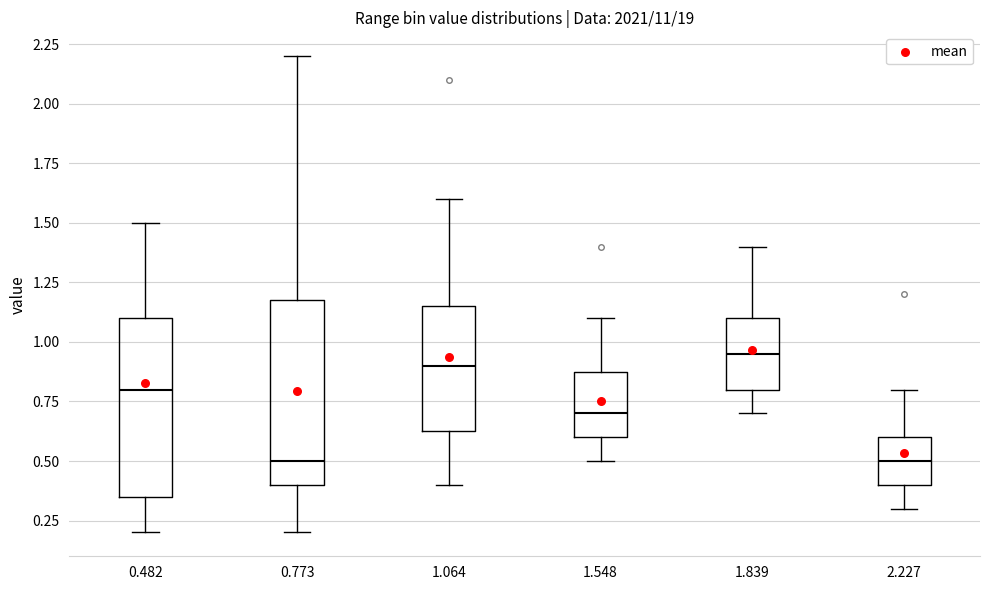

Where does the upper whisker of the box at x = 0.482 end on the y-axis? The values are not printed on the chart, so give them approximately, as read against the axis.

1.50